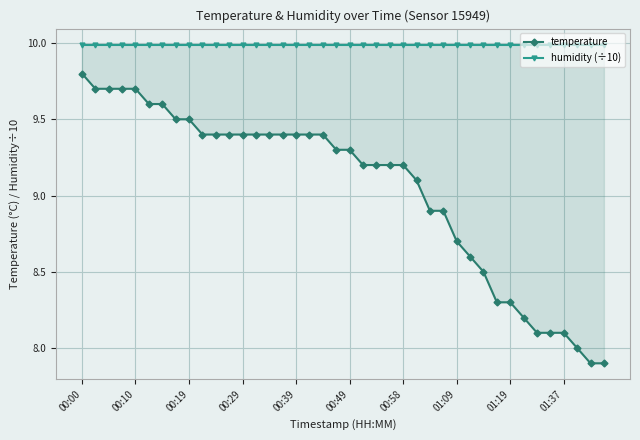

At which label is humidity (÷10) closest to 9?

00:00